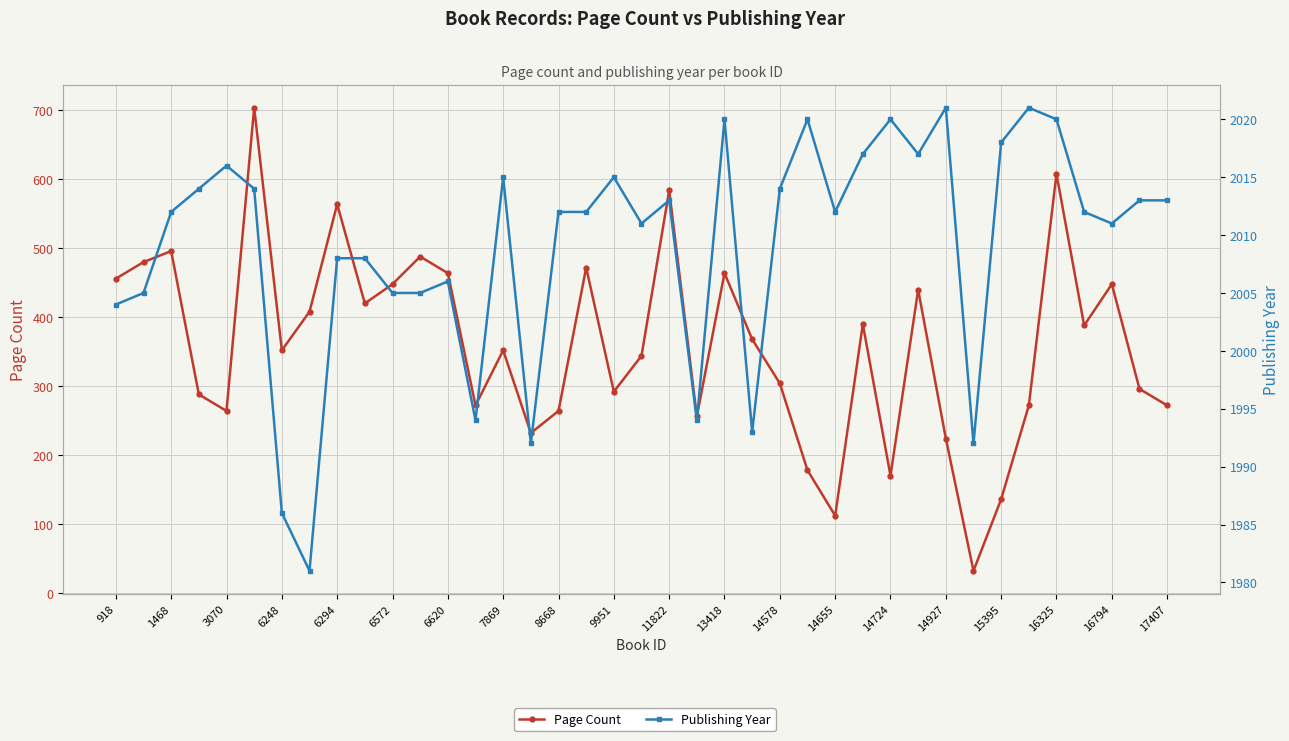

What is the highest value of the Page Count series?

704